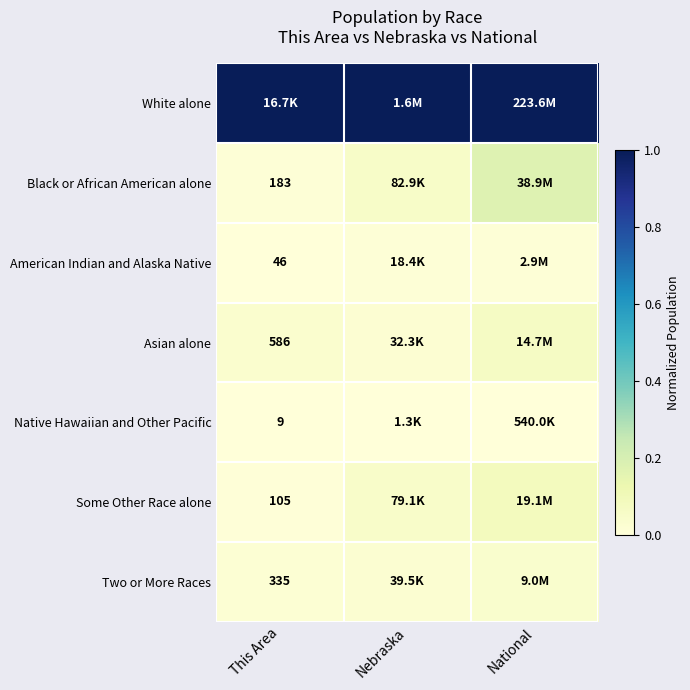

Count the number of categories in the chart.

3